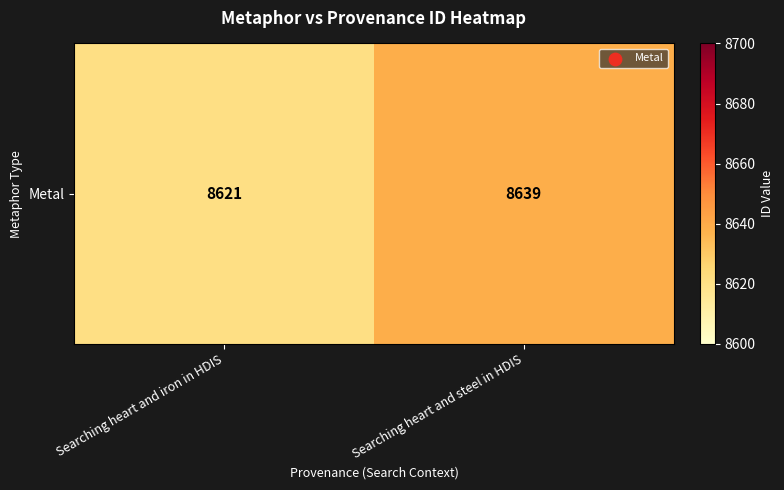

What is the average value?

8630